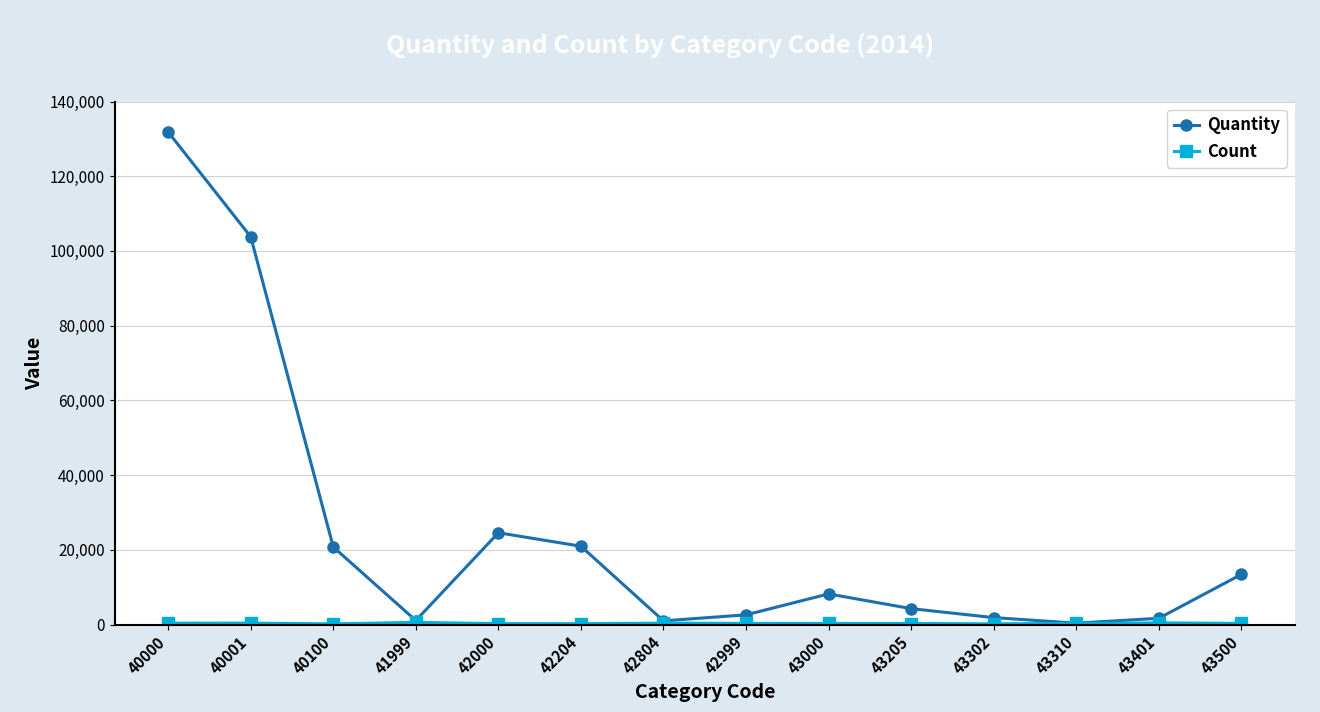

At which label is Quantity closest to 66106?

40001